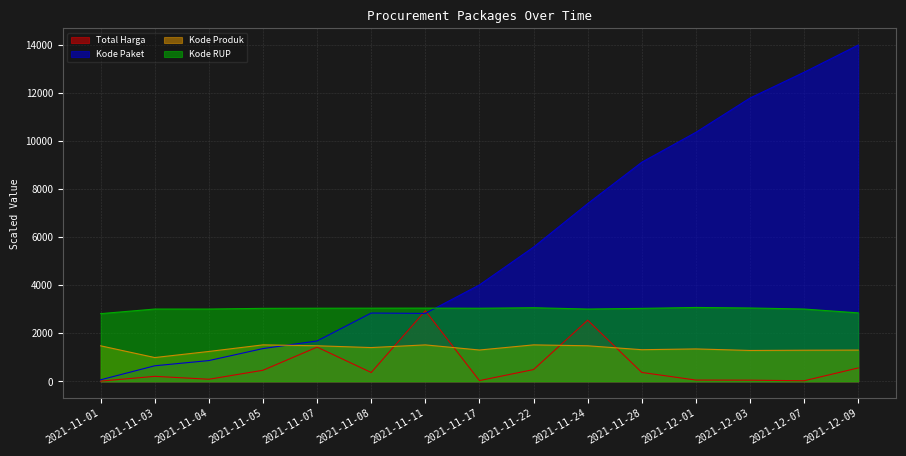

What is the minimum value shown in the chart?

12.8